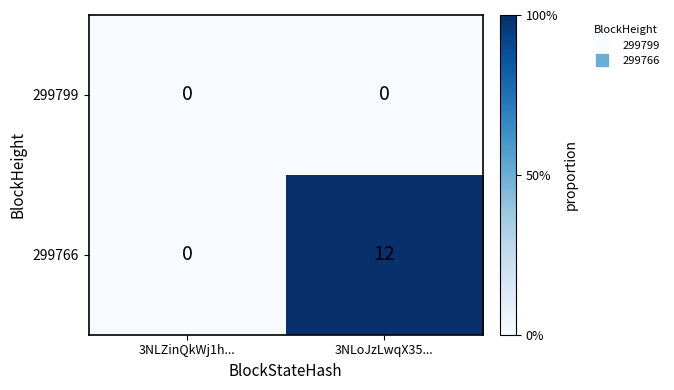

True or false: 299799 has a value of 0 at 3NLoJzLwqX35....

True